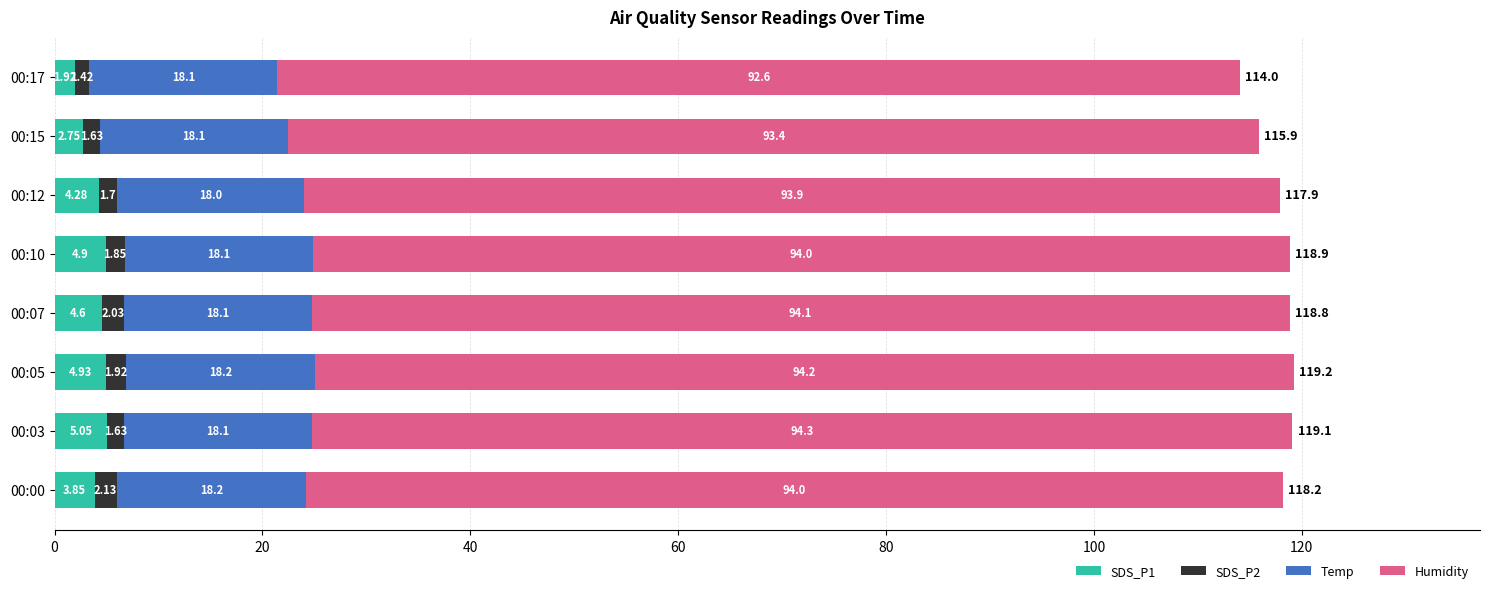

At which category is the sum across all series the highest?

00:05